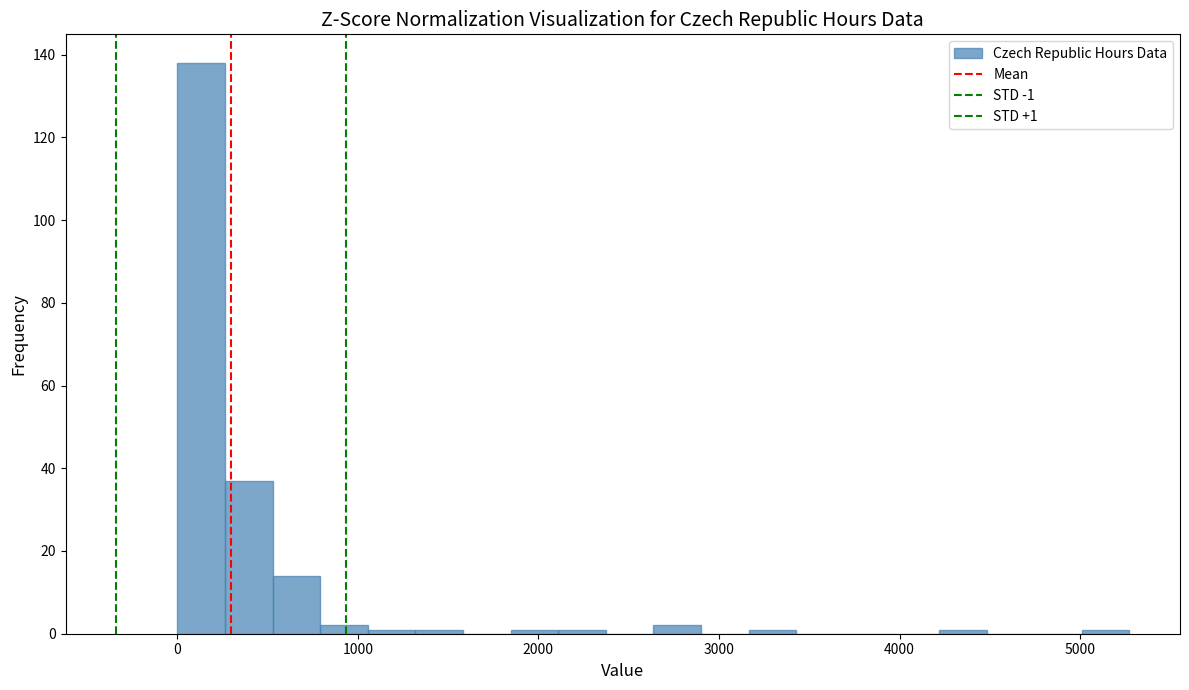

Around what value on the x-axis is the tallest bar? Give the approximate position of its centre, as read against the axis.

100